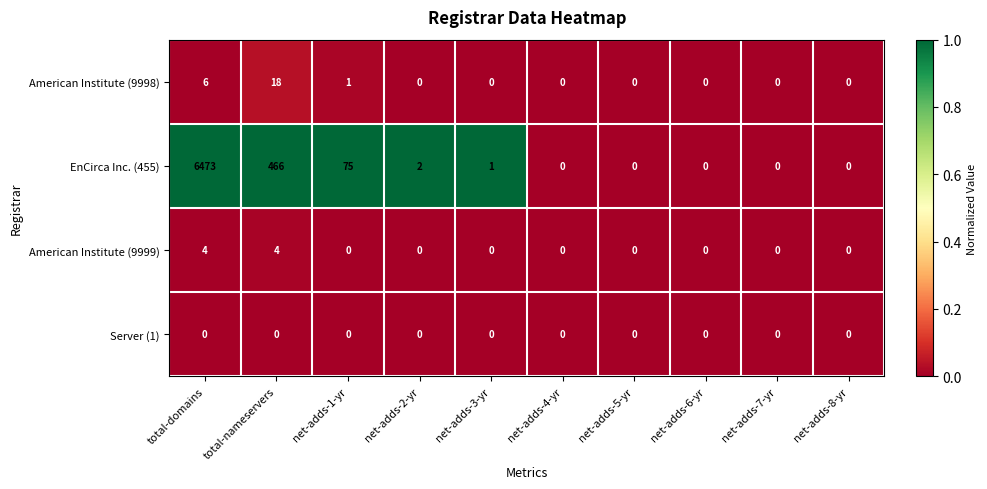

List the series in order of their peak value, highest first.

EnCirca Inc. (455), American Institute (9998), American Institute (9999), Server (1)